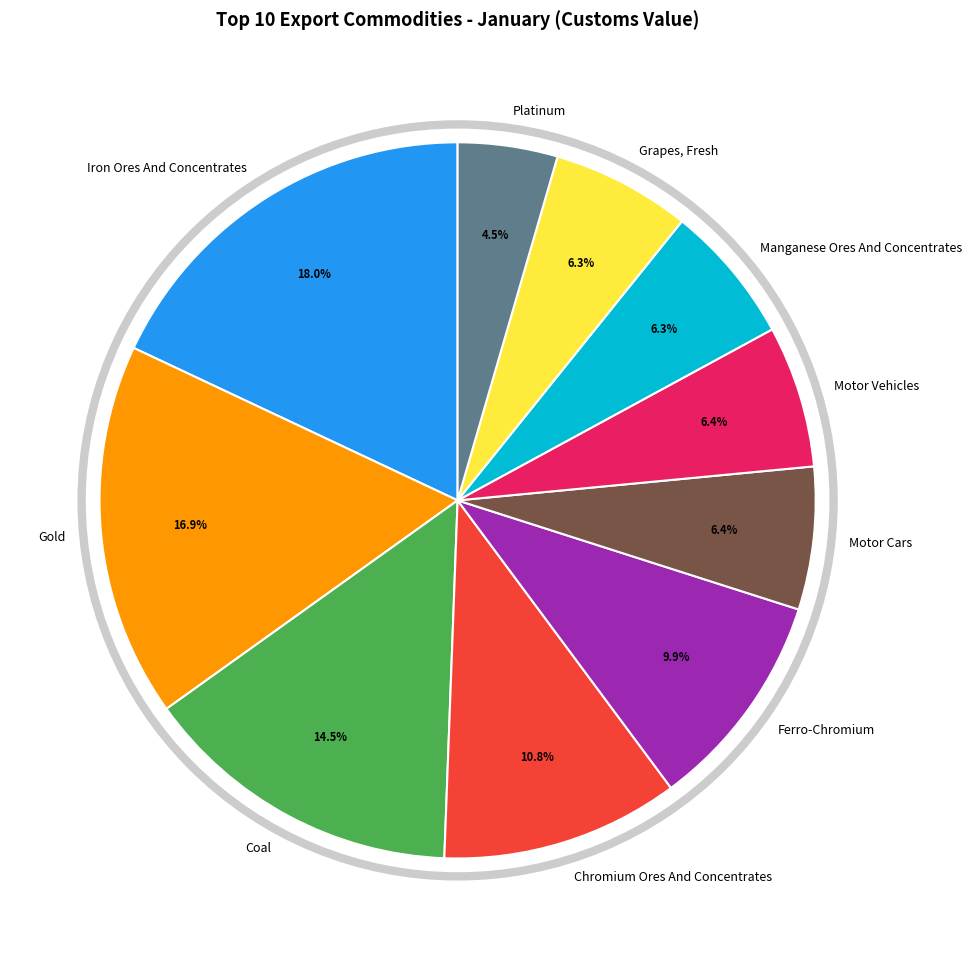

Does Motor Cars represent more than half of the total?

No